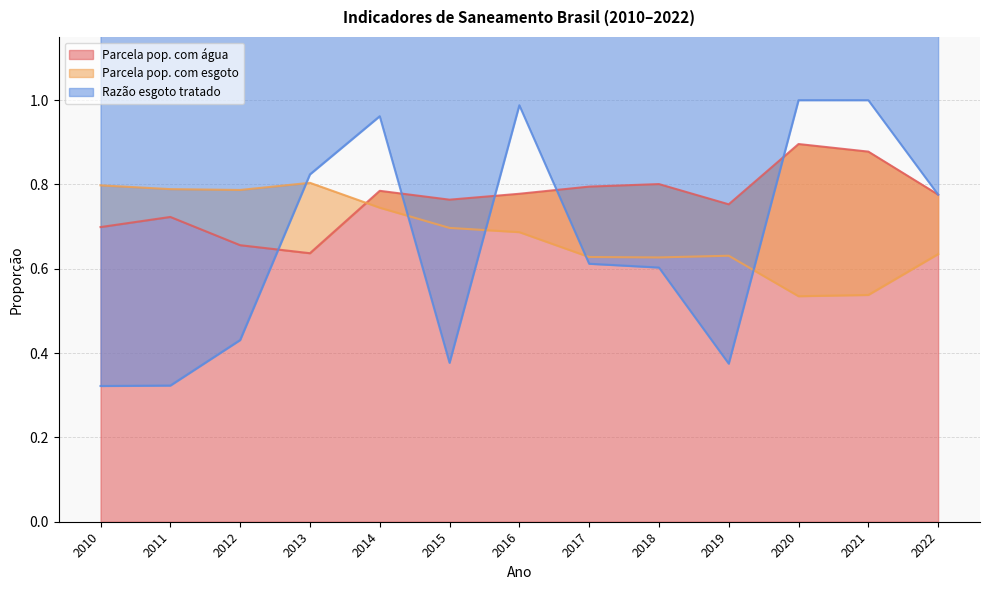

What is the difference between the maximum and minimum values in the Parcela pop. com água series?

0.3